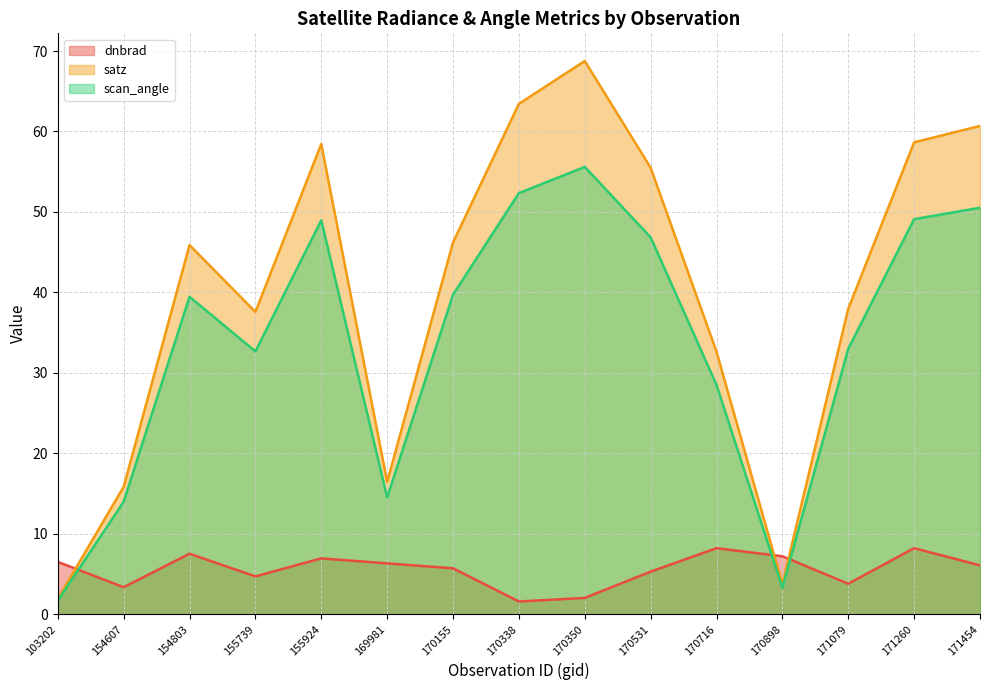

What is the spread (max minus min) of values at 155739?

32.9